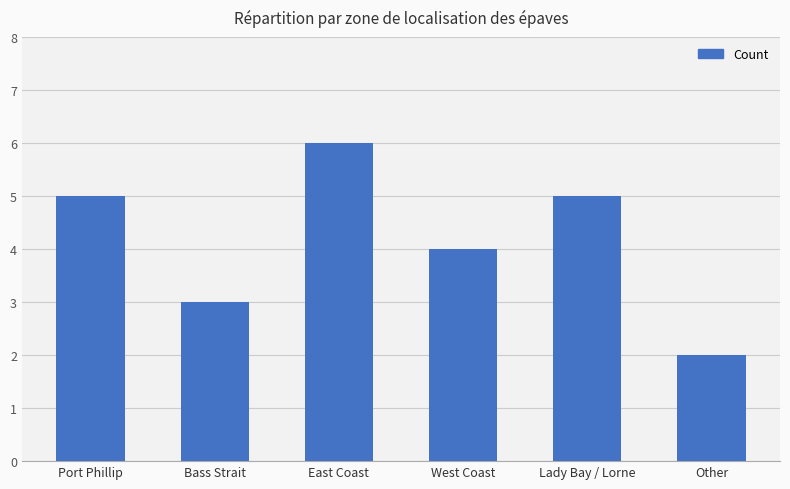

At which category does the chart reach its minimum across all series?

Other